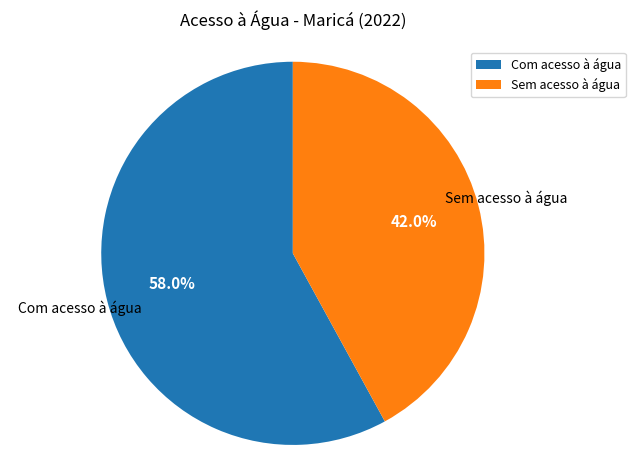

Rank the categories by value from highest to lowest.

Com acesso à água, Sem acesso à água